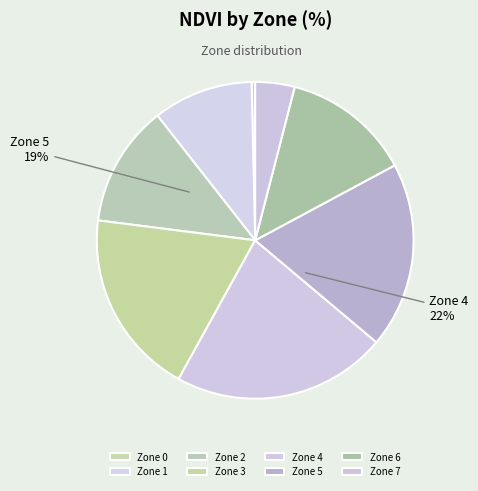

What percentage is the Zone 1 slice, to the nearest percent?

10%